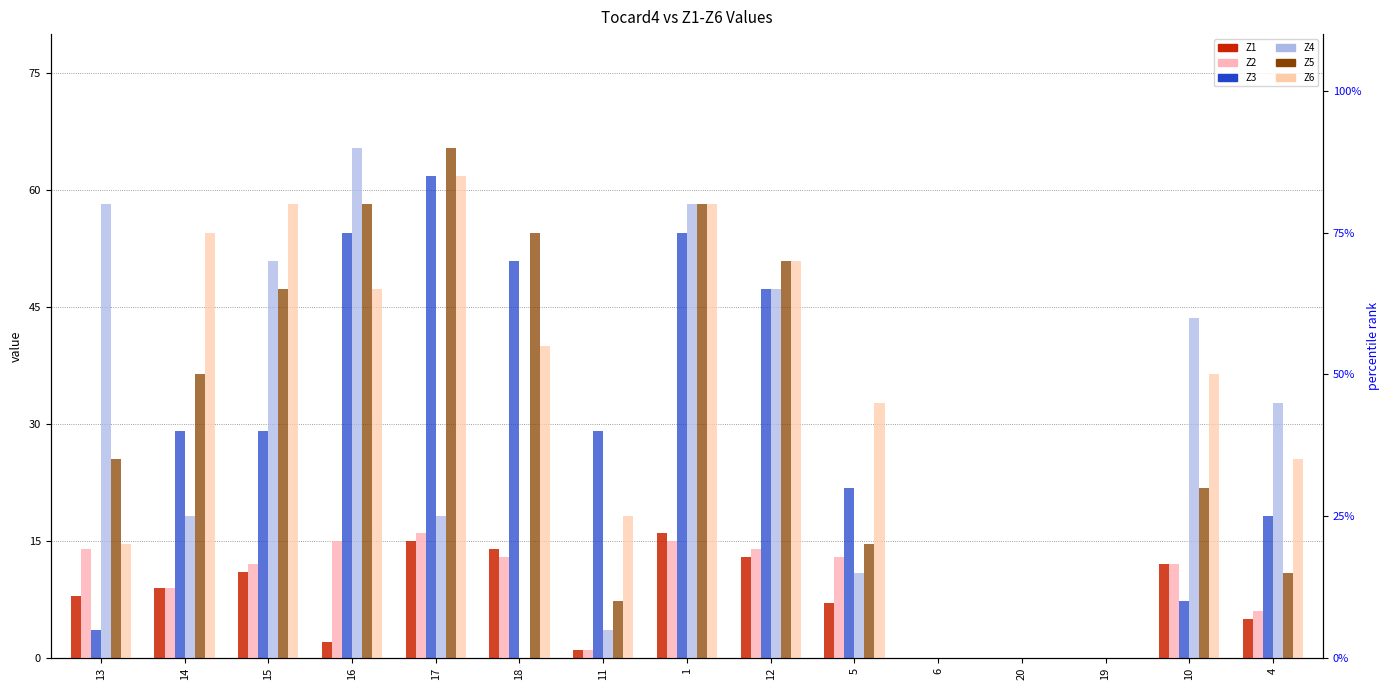

What position from the left is 18?

6